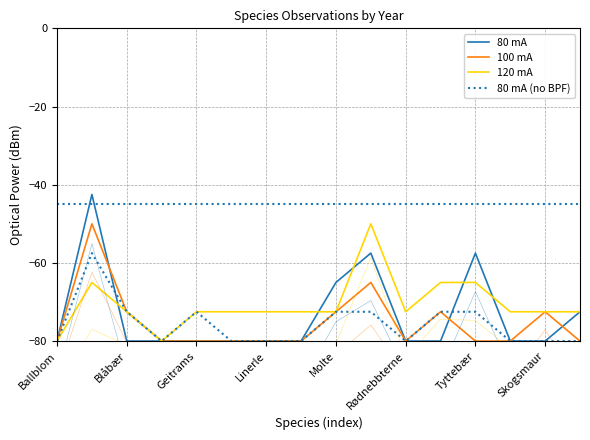

How many lines are shown in the chart?

4